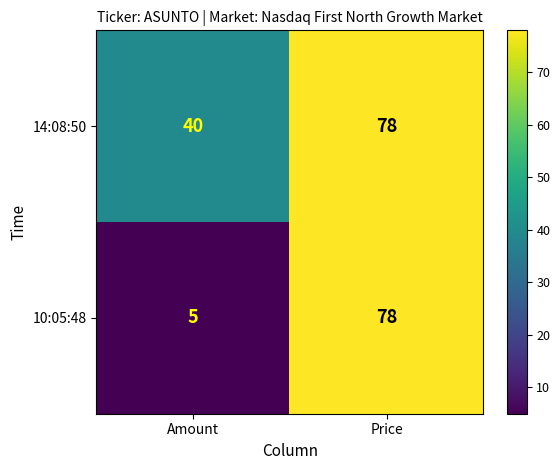

What is the average value of the 14:08:50 series?

59